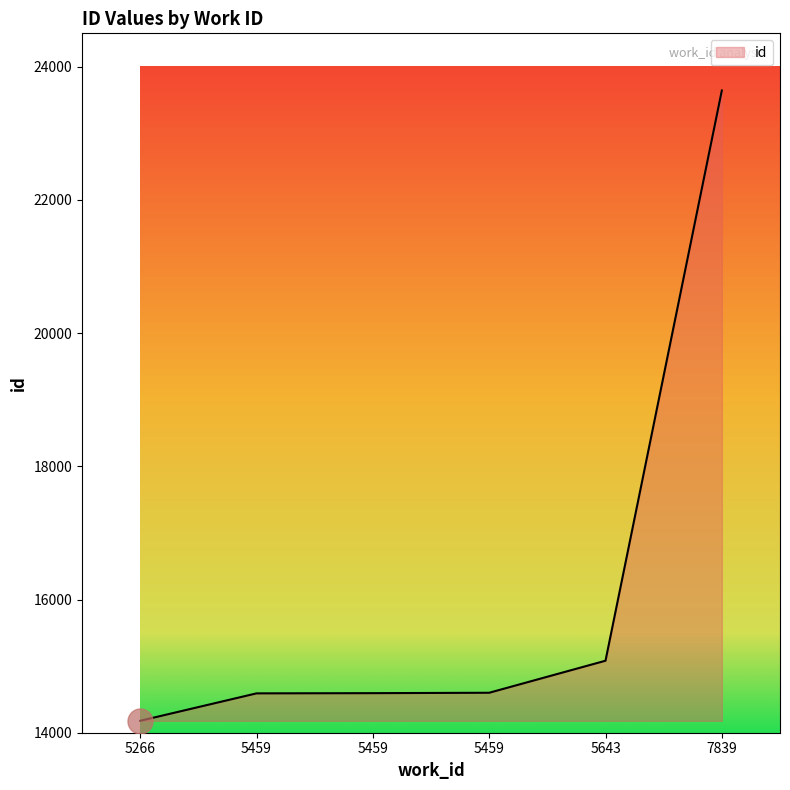

True or false: the data has more than 2 interior local peaks.

False